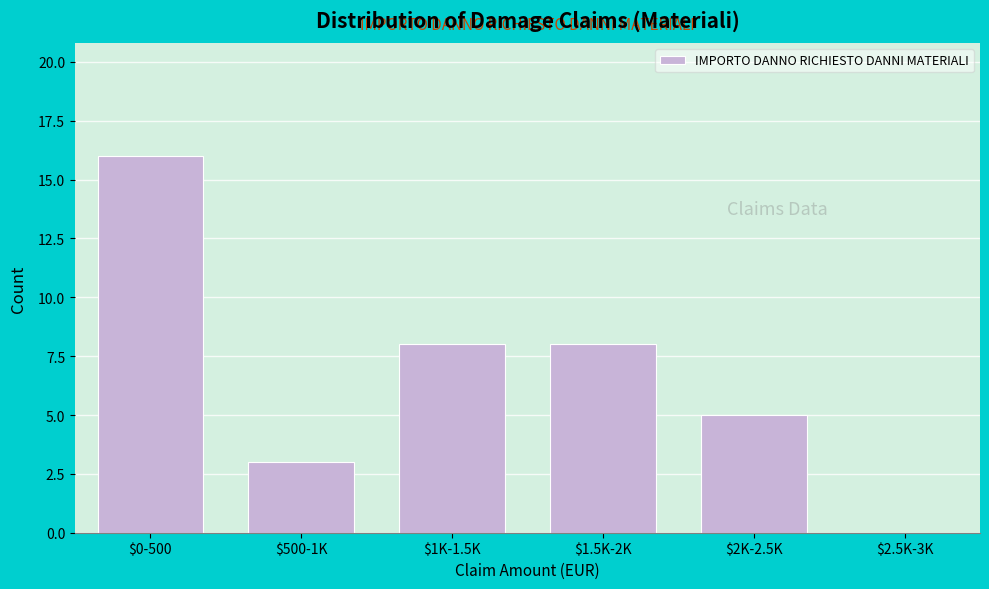

Is it true that the value at $1K-1.5K is 8?

True